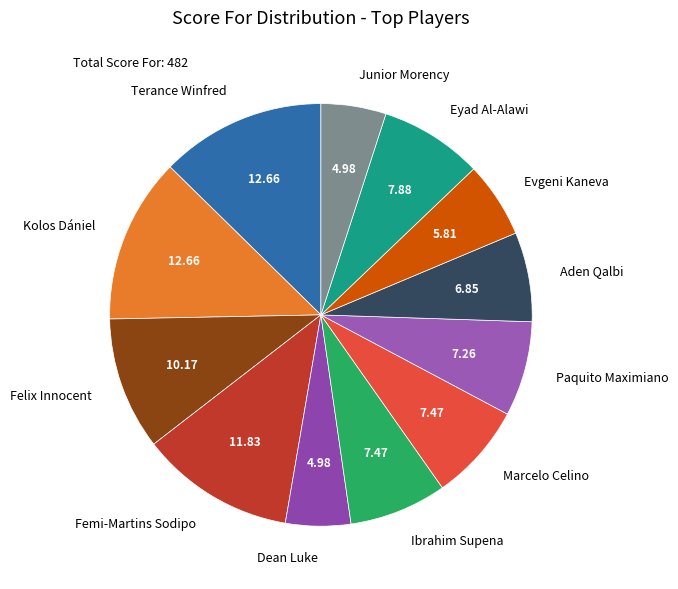

Is Femi-Martins Sodipo the majority of the pie?

No